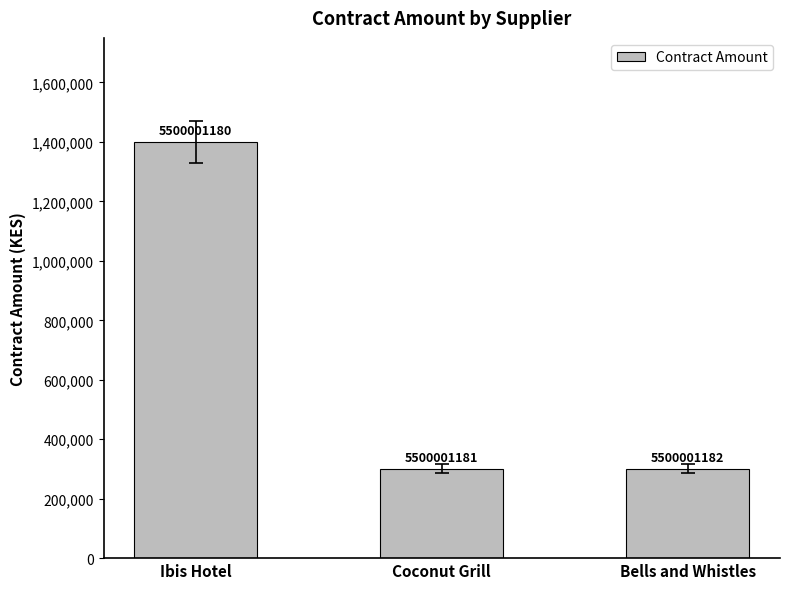

List the labels in order of value, largest first.

Ibis Hotel, Coconut Grill, Bells and Whistles